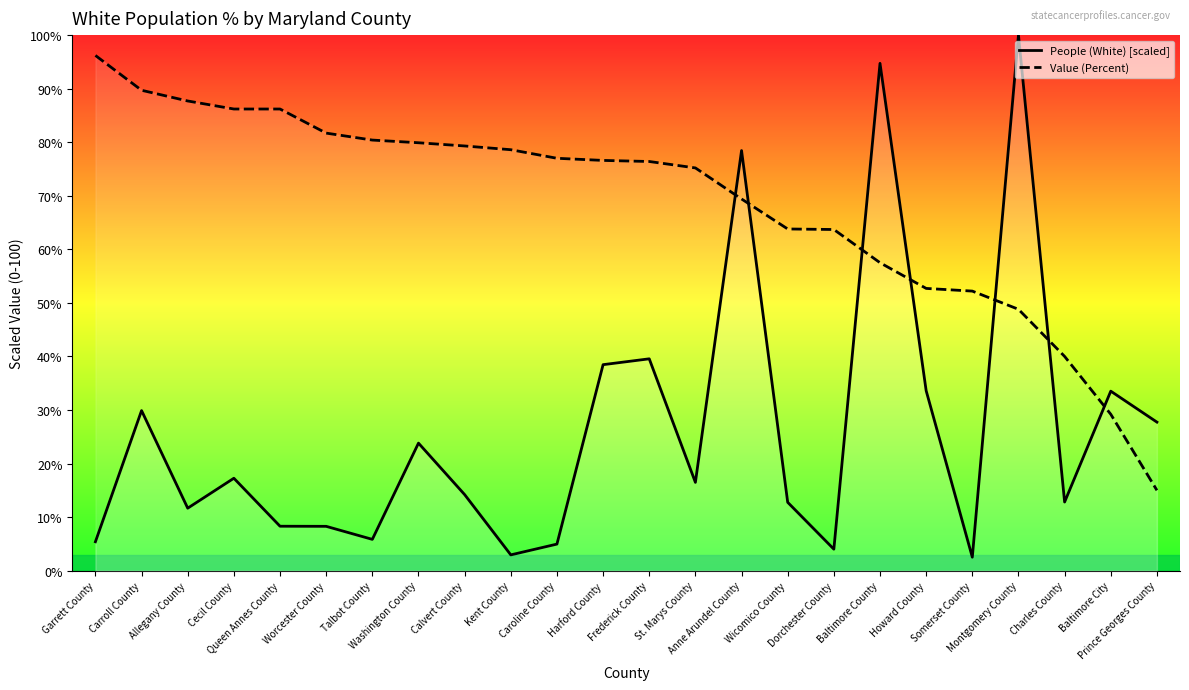

At which category is the sum across all series the highest?

Baltimore County